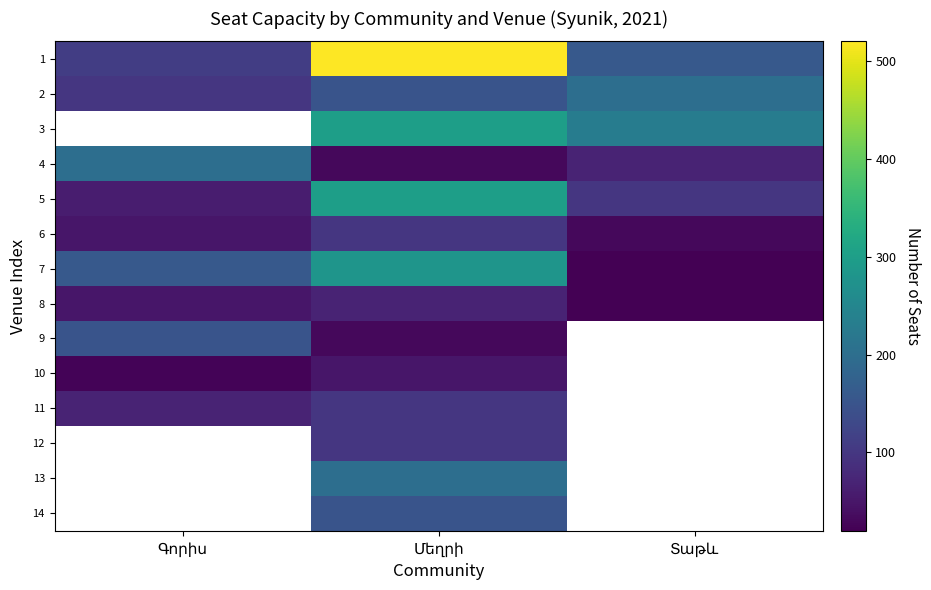

At which label does 5 first exceed 100?

Մեղրի